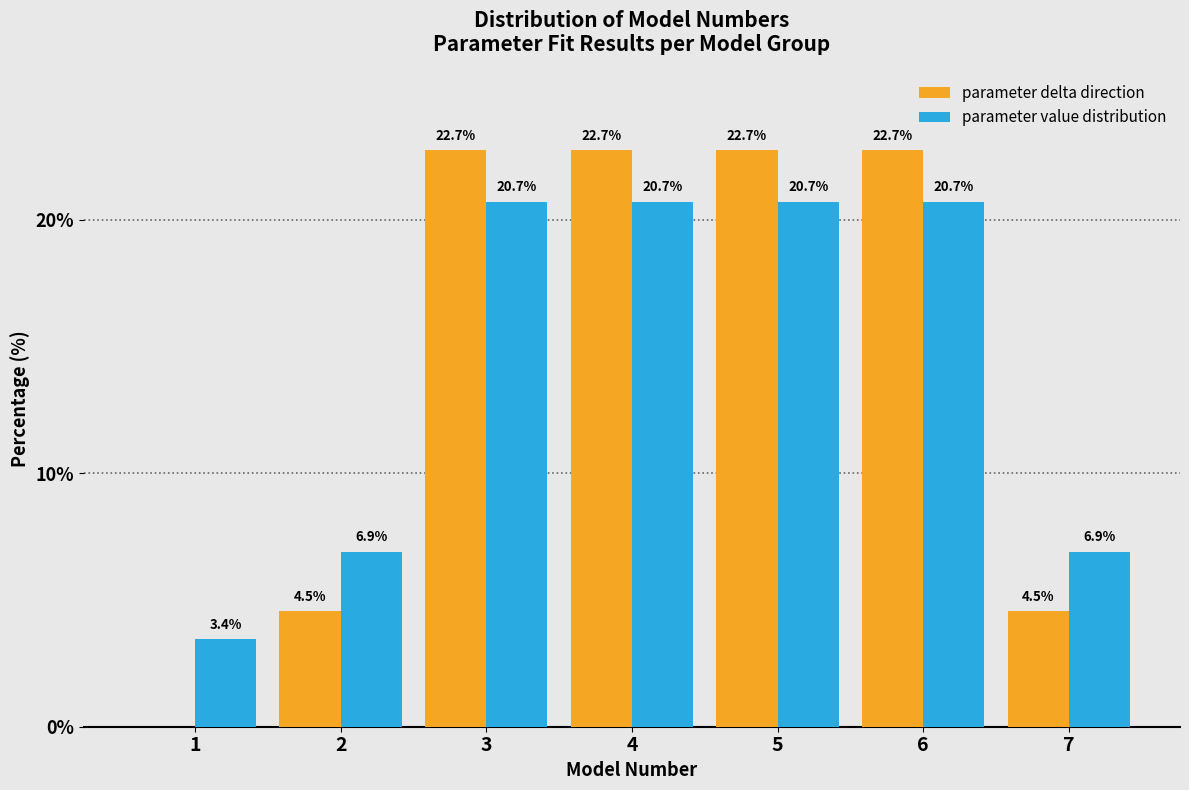

Reading left to right, transcribe all the data shown in this chart.

parameter delta direction: 1=0.0	2=4.5	3=22.7	4=22.7	5=22.7	6=22.7	7=4.5
parameter value distribution: 1=3.4	2=6.9	3=20.7	4=20.7	5=20.7	6=20.7	7=6.9